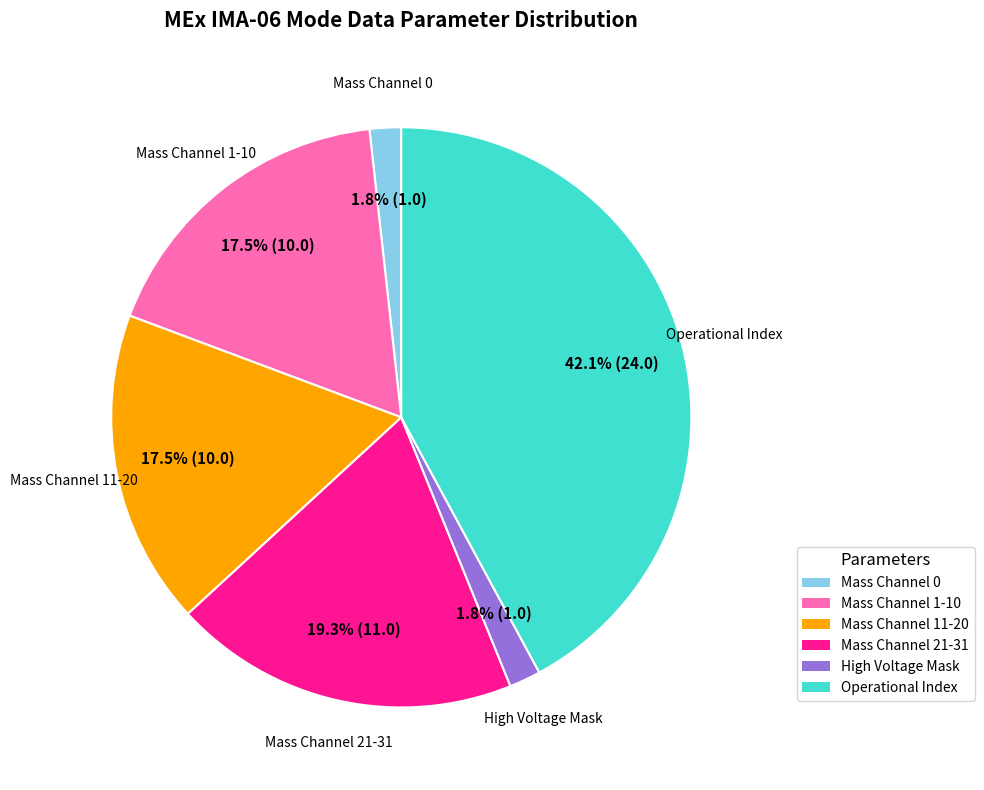

Is there a majority slice in this chart?

No